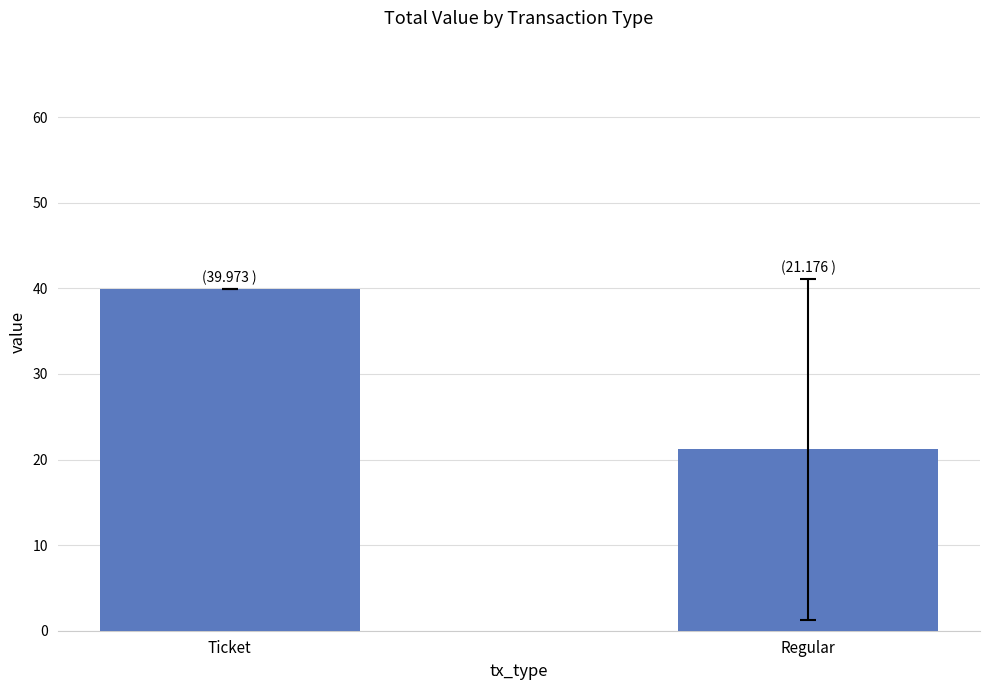

Are the bars grouped side by side (vs. stacked)?

No